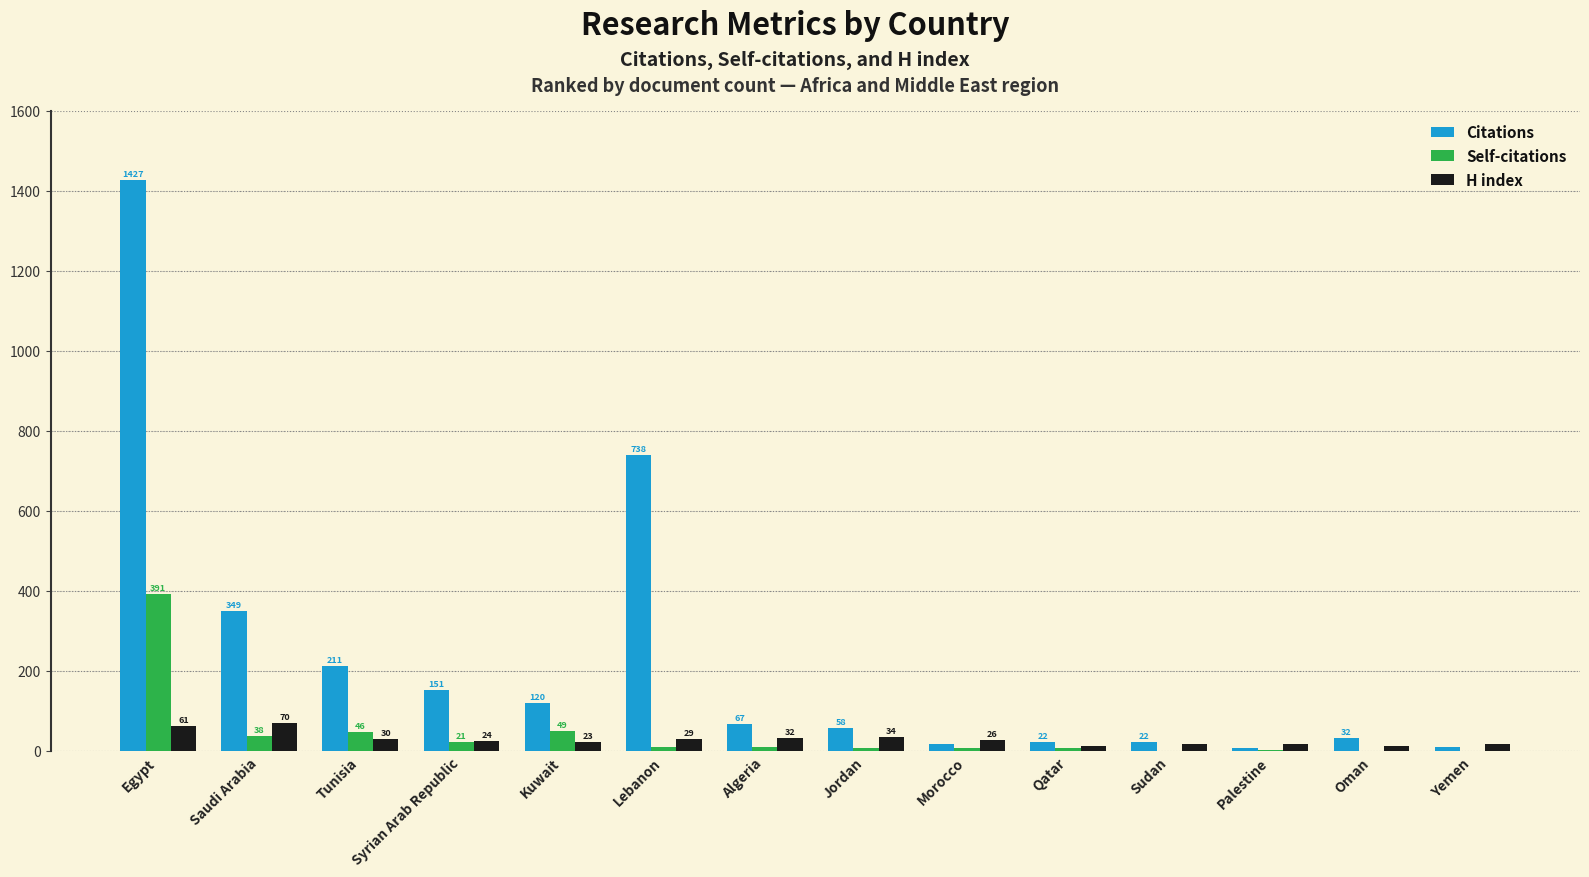

Which series has the largest total across all categories?

Citations